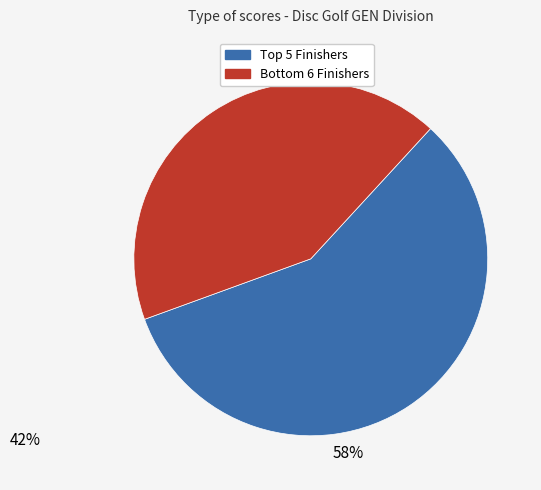

Which category accounts for the majority?

Top 5 Finishers